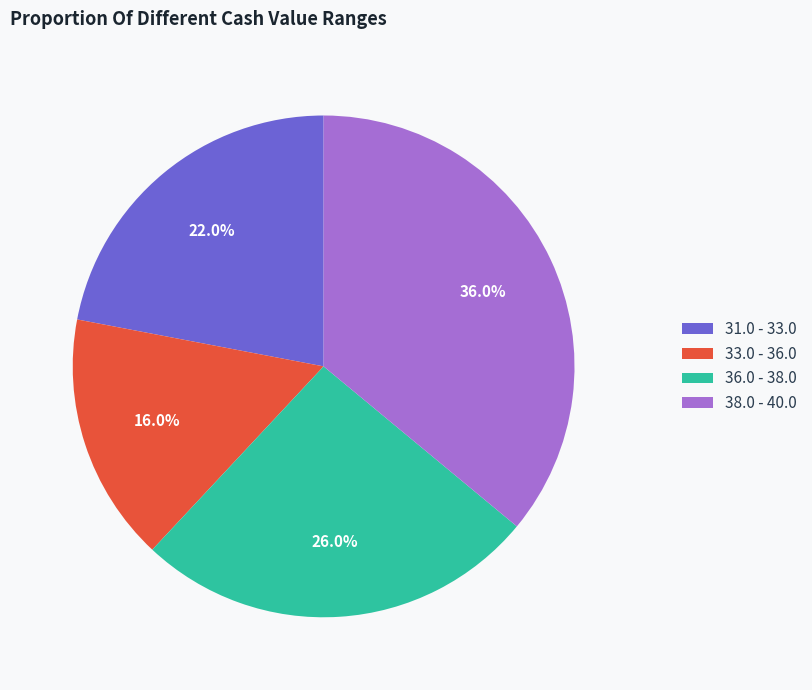

Between 38.0 - 40.0 and 36.0 - 38.0, which is larger?

38.0 - 40.0